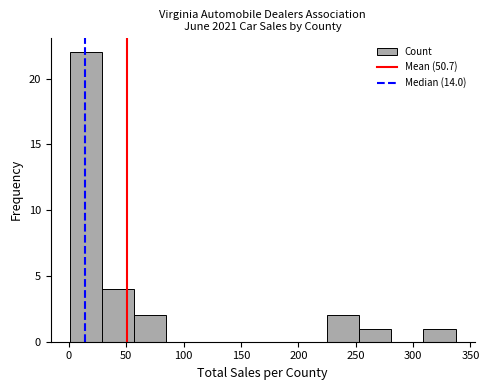

Which range on the x-axis has the tallest bar?

1 to 29